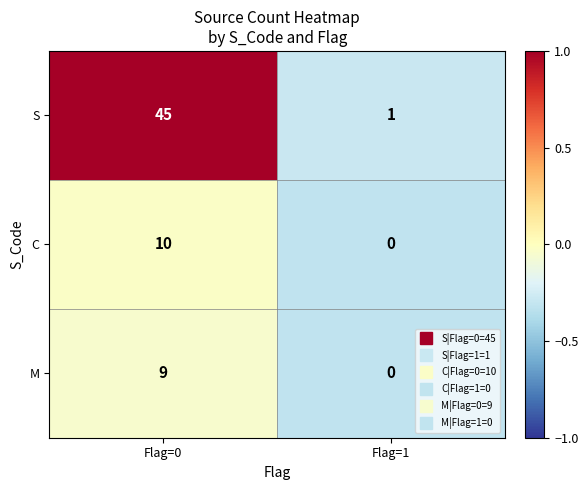

What is the sum of the M values at Flag=0 and Flag=1?

9